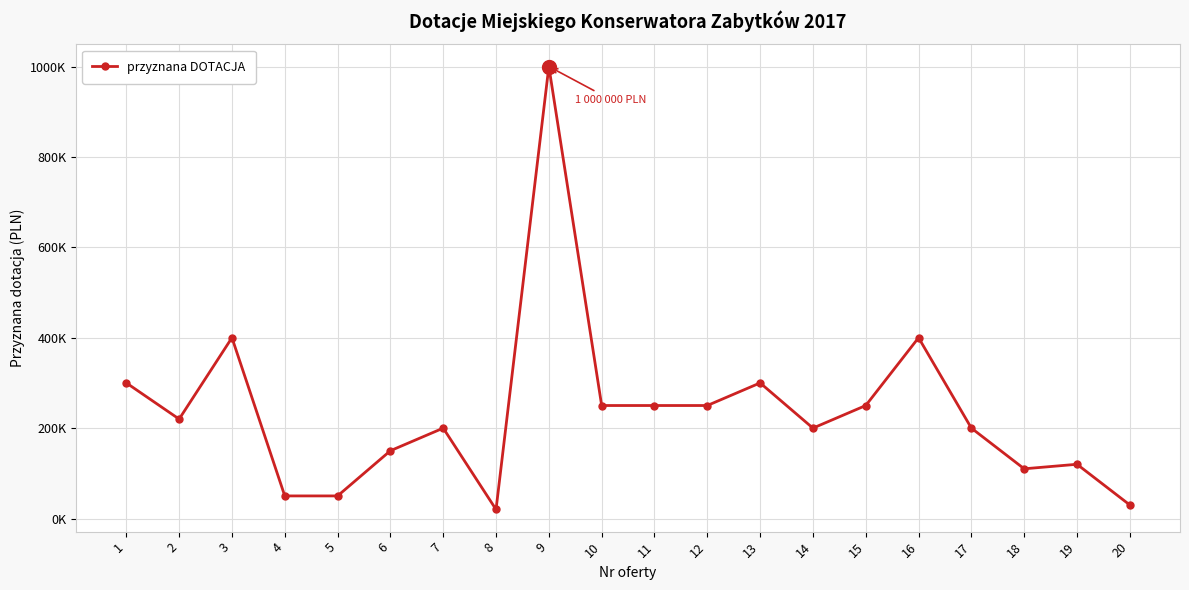

What is the difference between the maximum and minimum values?

980000